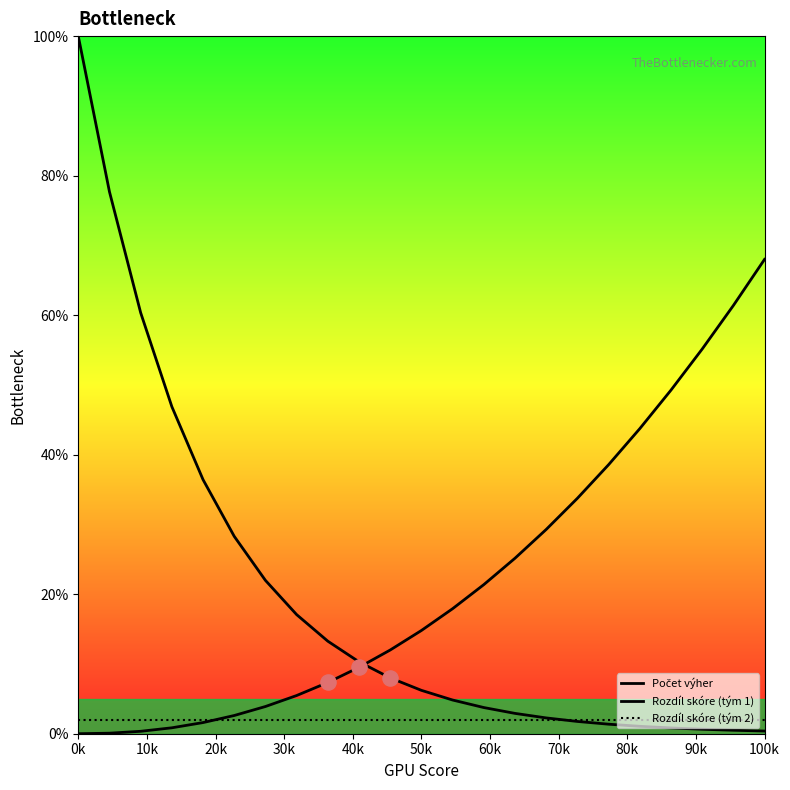

At how many categories does at least one series exceed 68?

2